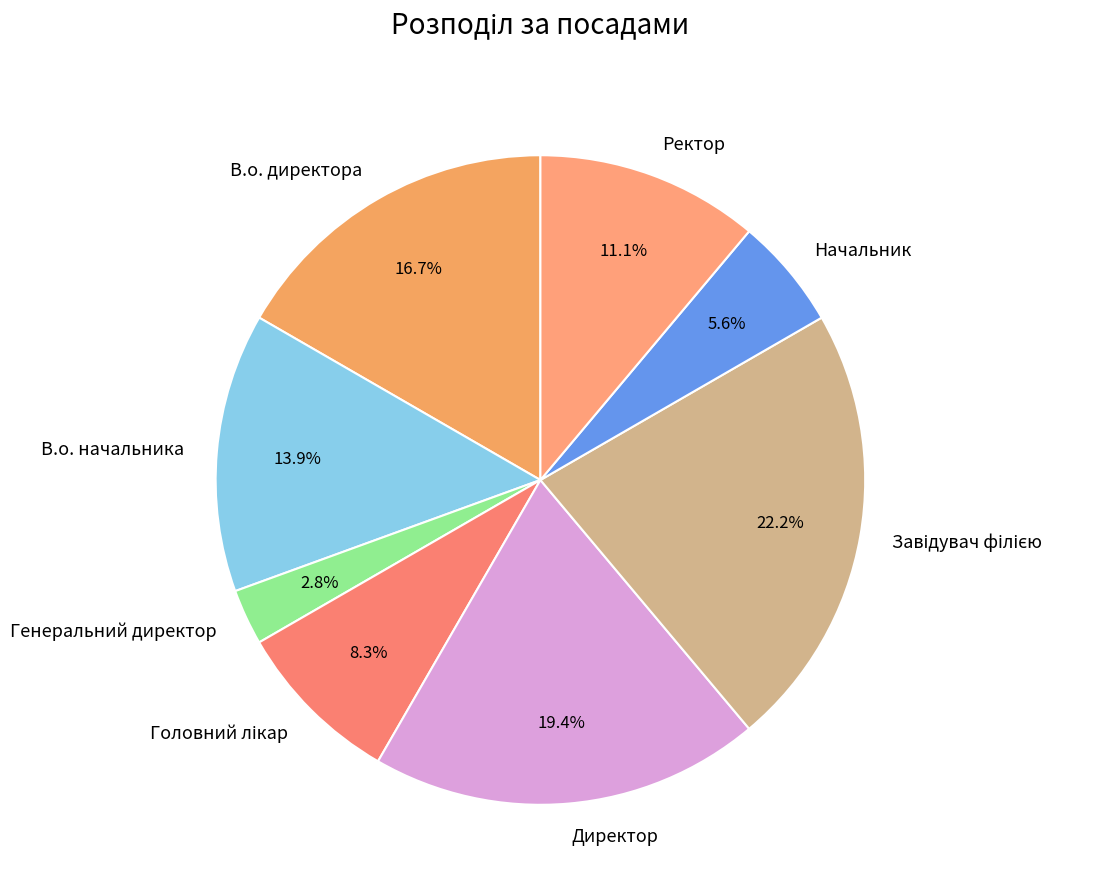

How many slices are in this pie chart?

8